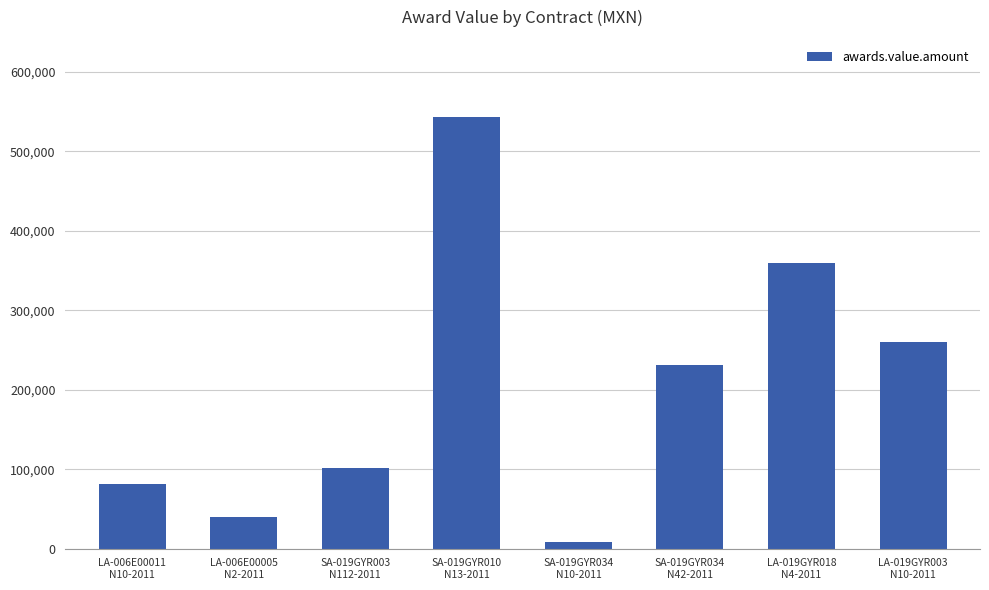

Which has a higher value, LA-019GYR018
N4-2011 or SA-019GYR034
N42-2011?

LA-019GYR018
N4-2011